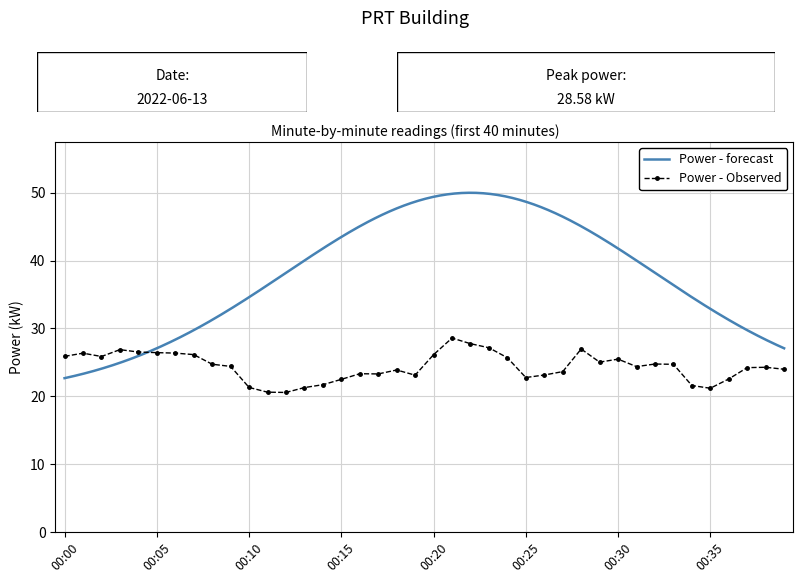

What is the change in value from 00:21 to 00:33?

-3.9